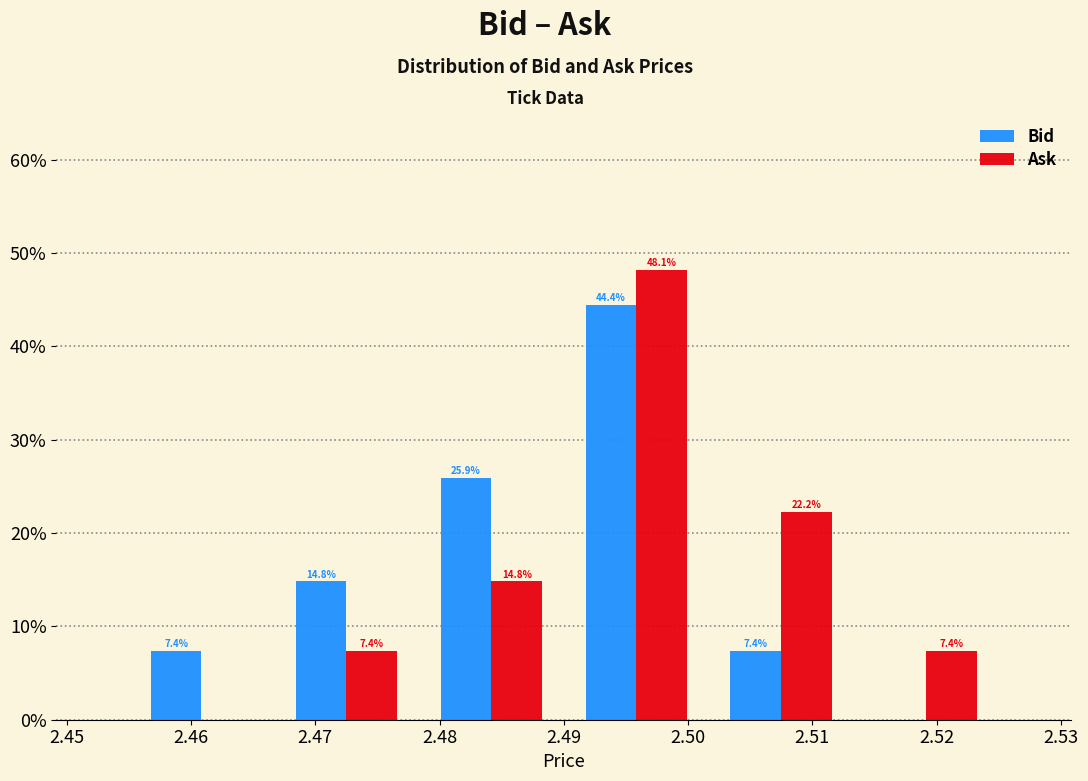

In the Ask series, which range on the x-axis has the tallest bar?

2.490 to 2.502